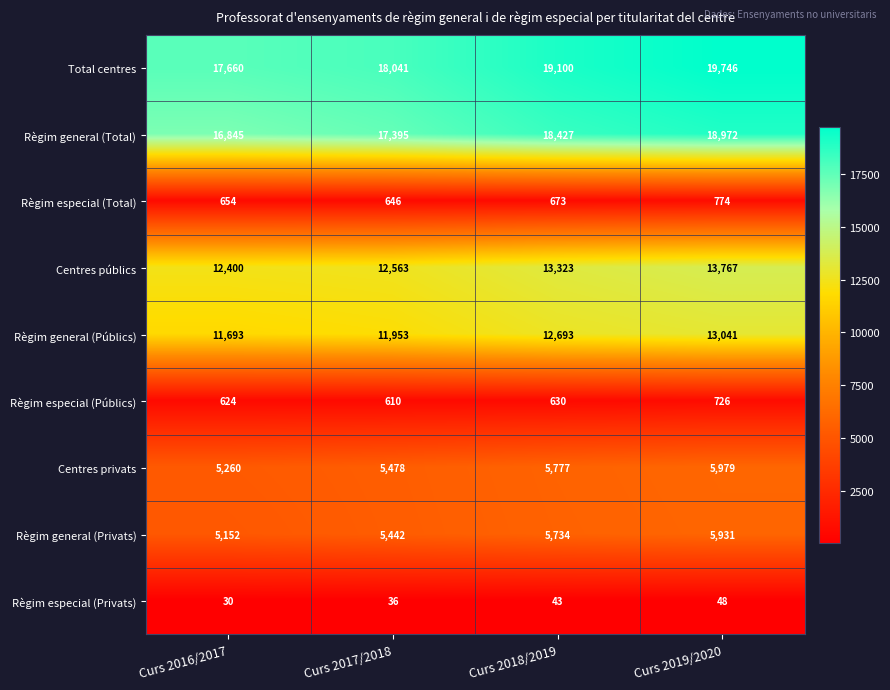

Which series has the largest range (max minus min)?

Règim general (Total)